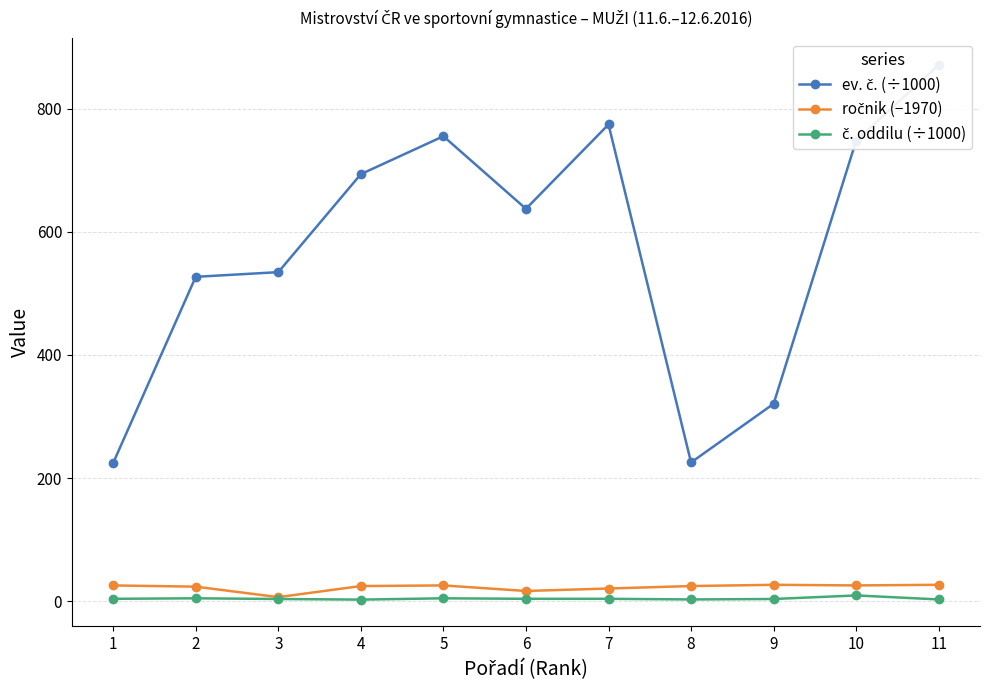

True or false: ročnik (−1970) has more than 0 points higher than both neighbors.

True